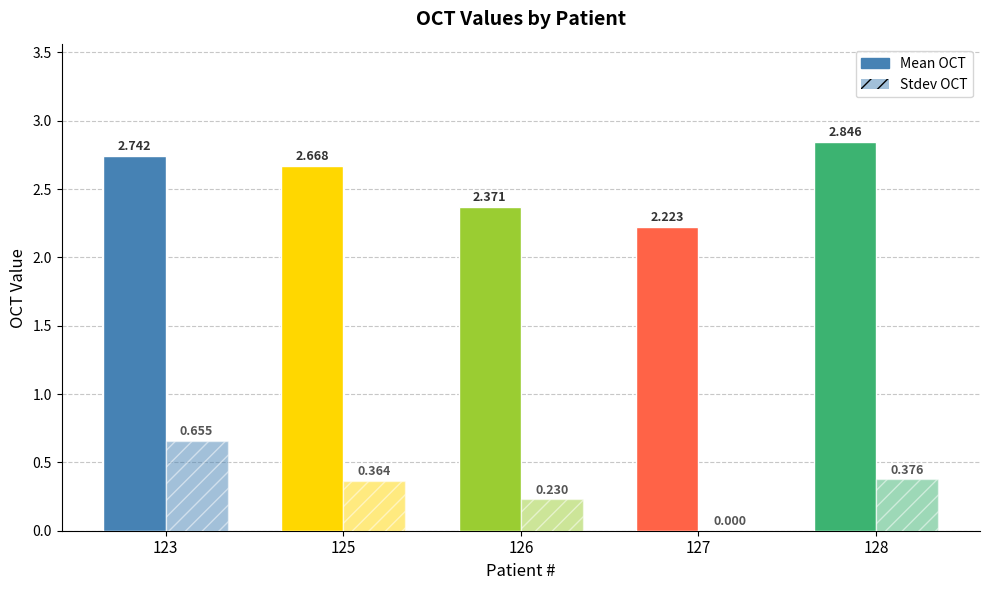

Reading left to right, extract all data points from this chart.

Mean OCT: 123=2.7	125=2.7	126=2.4	127=2.2	128=2.8
Stdev OCT: 123=0.7	125=0.4	126=0.2	127=0.0	128=0.4